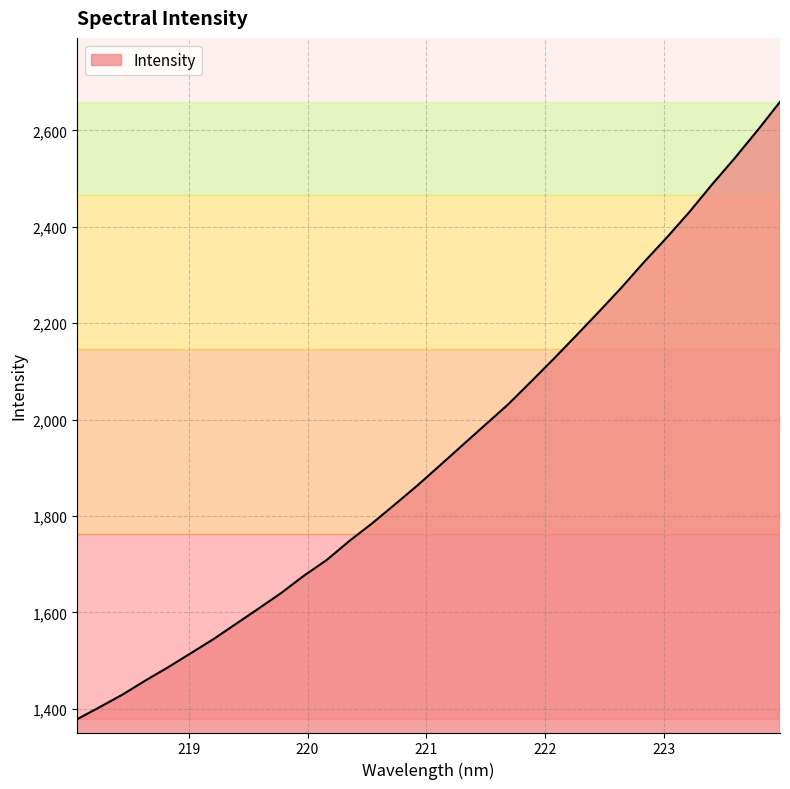

What is the smallest value displayed?

1378.2